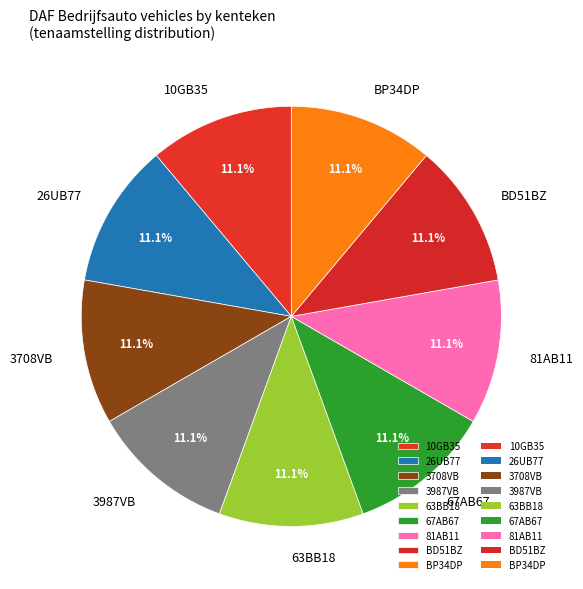

Is there any slice that represents more than half of the pie?

No